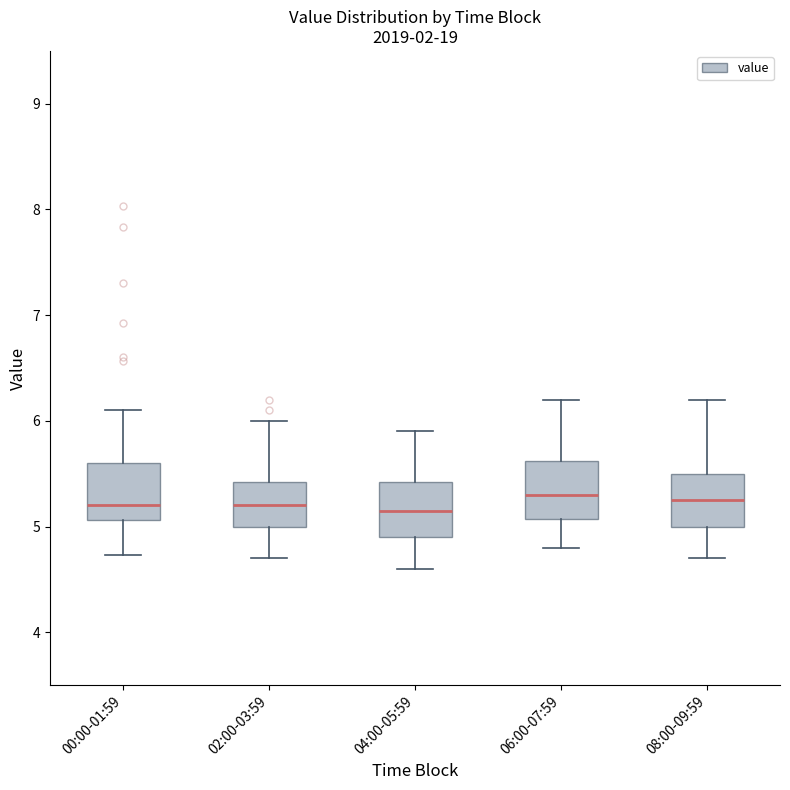

Where is the upper edge of the box for 02:00-03:59 on the y-axis? The values are not printed on the chart, so give them approximately, as read against the axis.

5.4